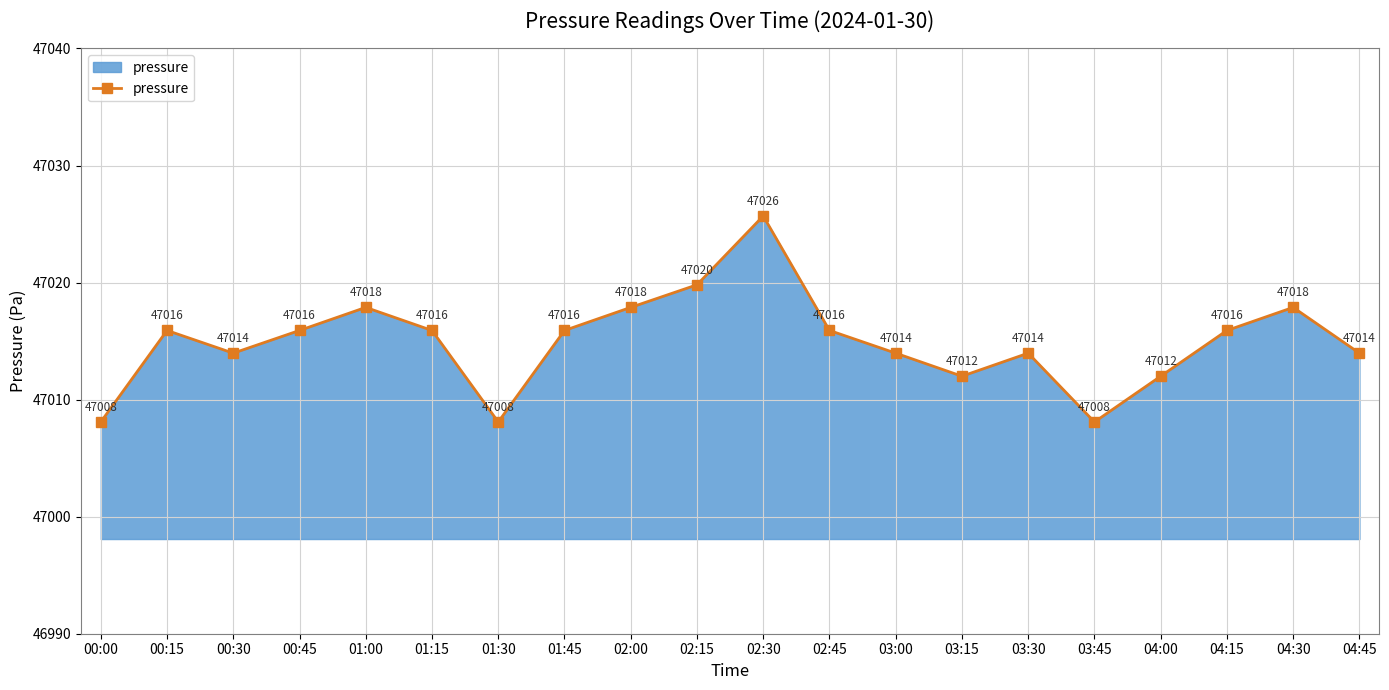

Where is the first local maximum?

00:15